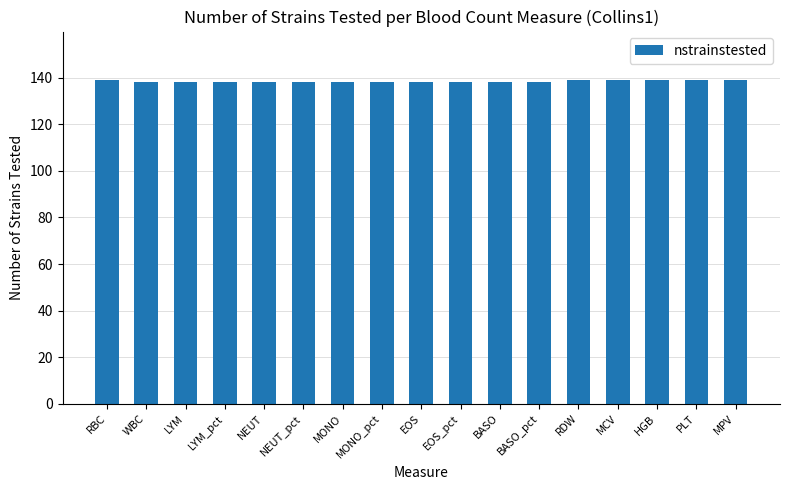

True or false: the data shows 233 at RDW.

False